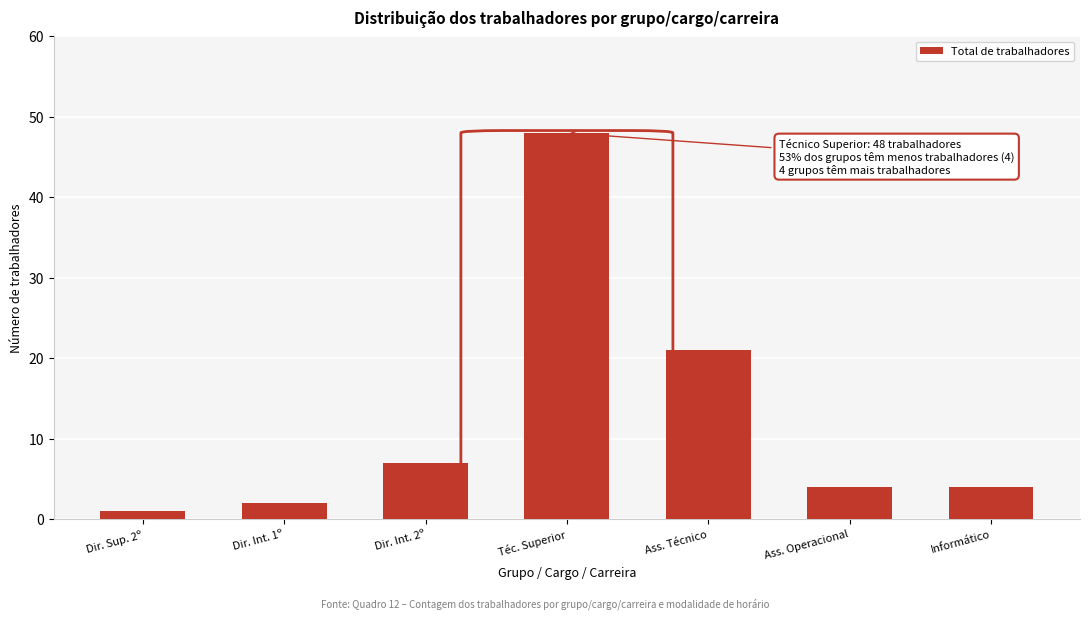

Reading left to right, extract all data points from this chart.

Dir. Sup. 2º=1	Dir. Int. 1º=2	Dir. Int. 2º=7	Téc. Superior=48	Ass. Técnico=21	Ass. Operacional=4	Informático=4